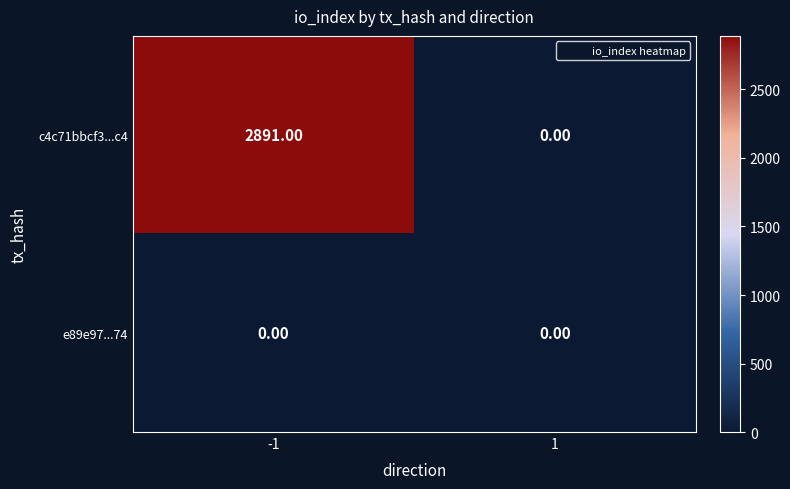

Rank the series at -1 from lowest to highest value.

e89e97...74, c4c71bbcf3...c4